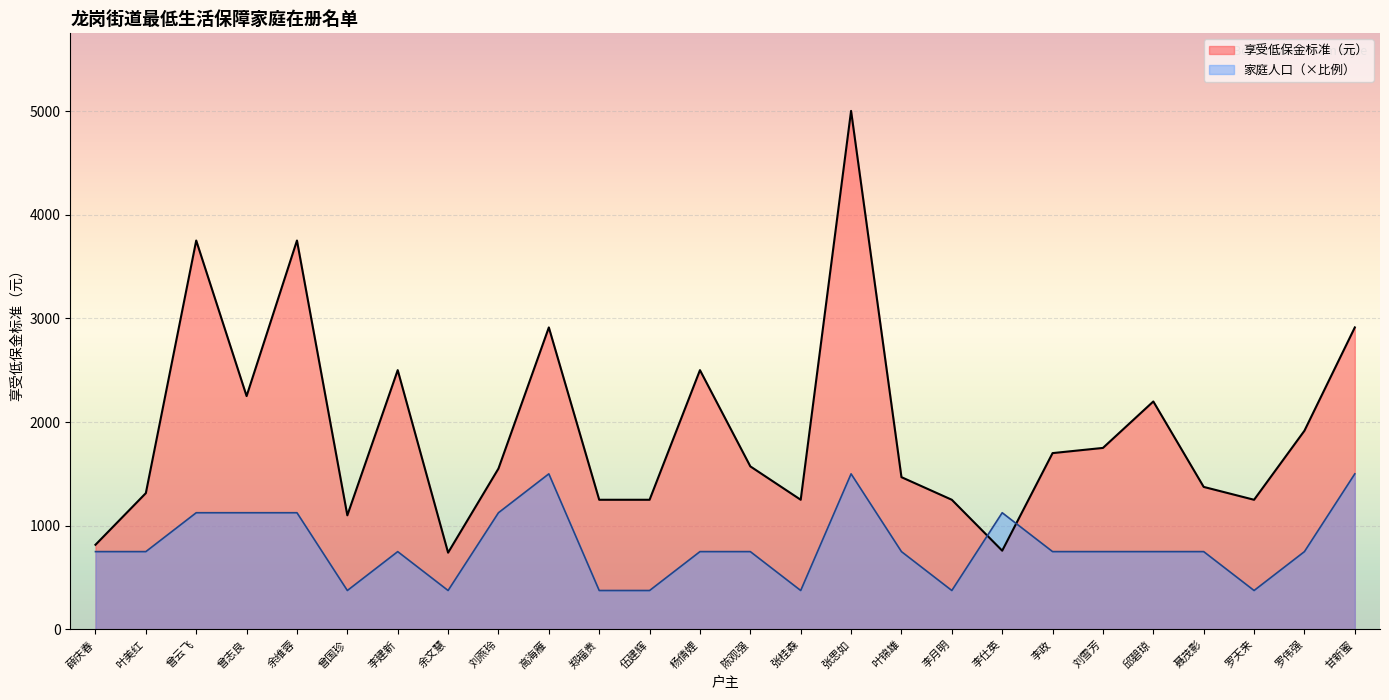

Is it true that 家庭人口 equals 1500 at 张思如?

True